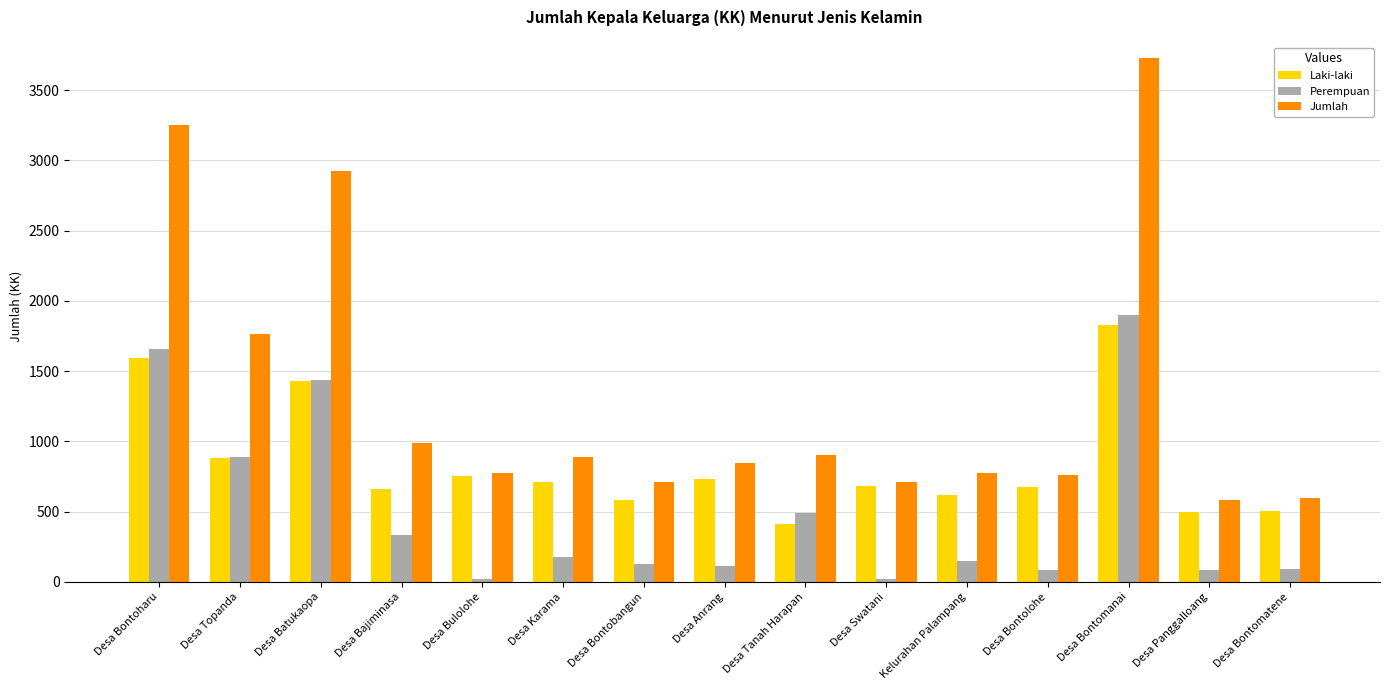

At how many categories does at least one series exceed 61?

15